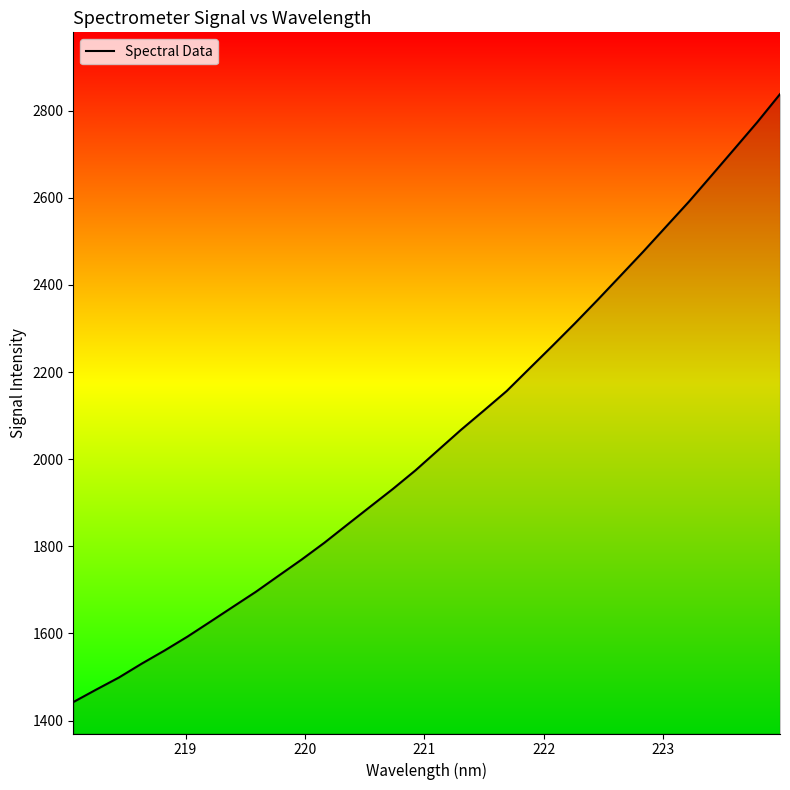

What is the smallest value displayed?

1442.3